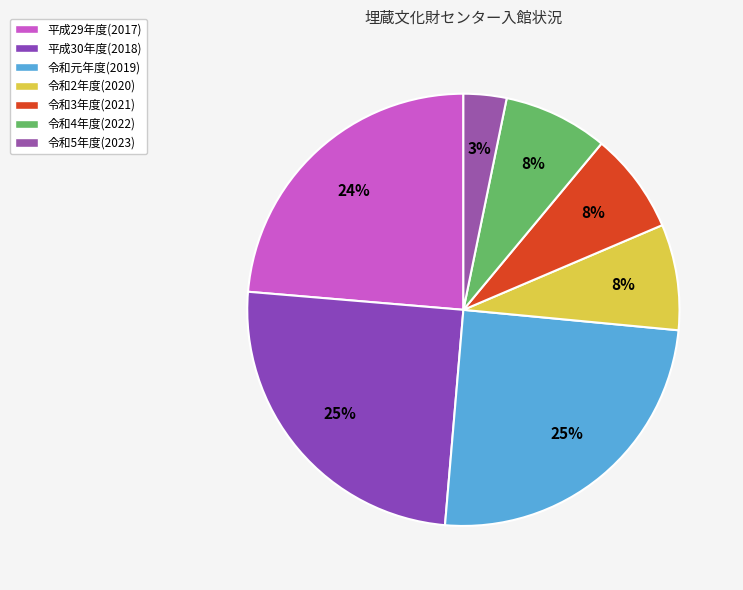

To the nearest percent, what is the difference between the 平成29年度(2017) and 令和4年度(2022) slice percentages?

16%